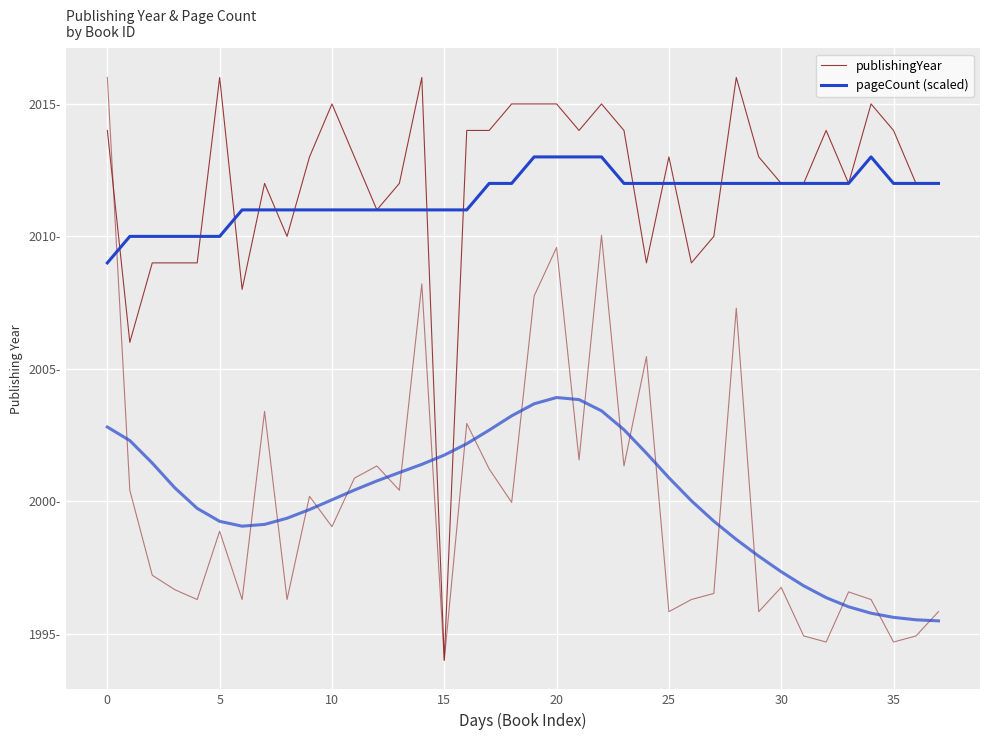

What is the greatest value displayed?

2016